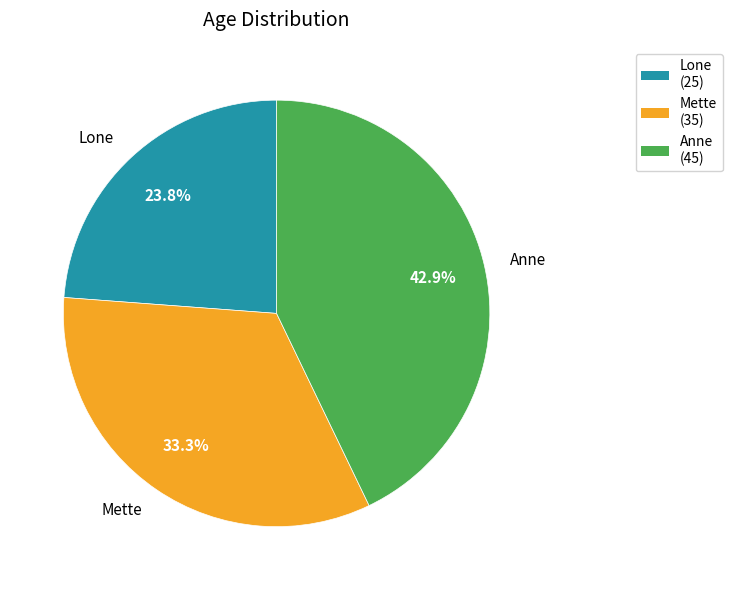

To the nearest percent, what is the average slice percentage?

33%